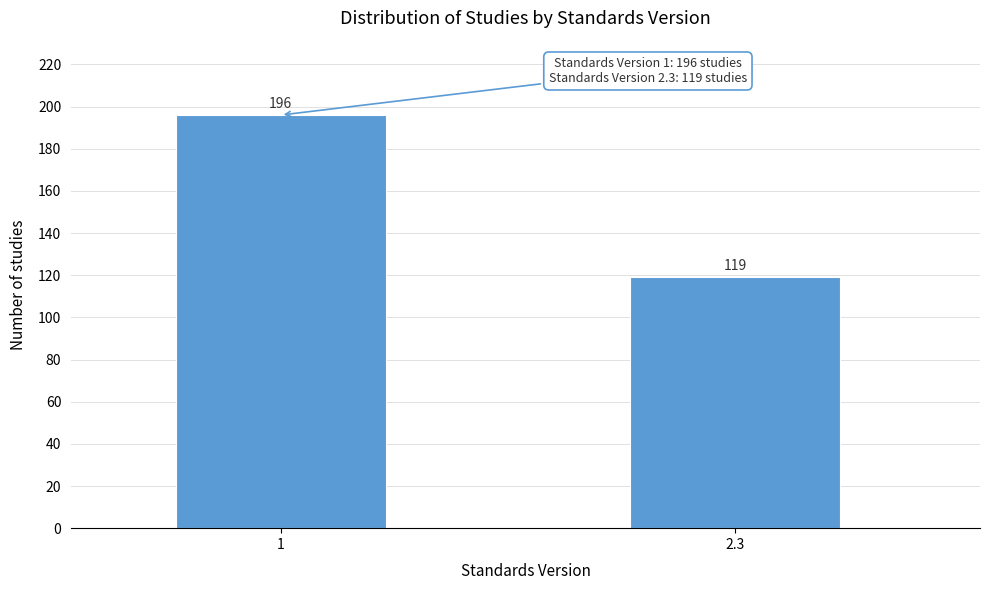

Reading left to right, what are all the values shown in this chart?

1=196	2.3=119